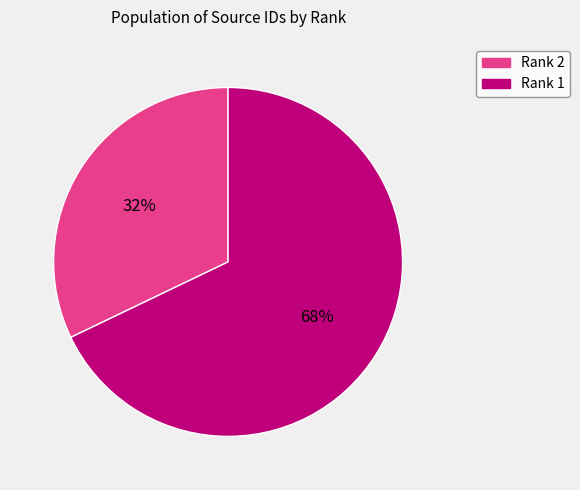

What is the ratio of the value at Rank 1 to the value at Rank 2?

2.1